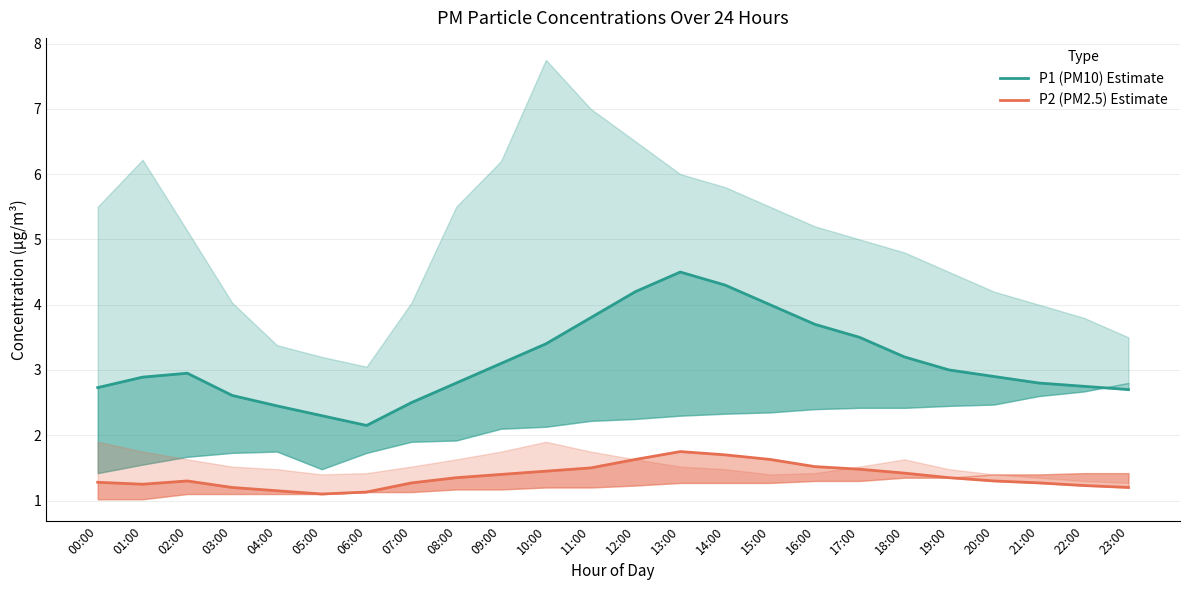

At which category does the chart reach its peak across all series?

13:00